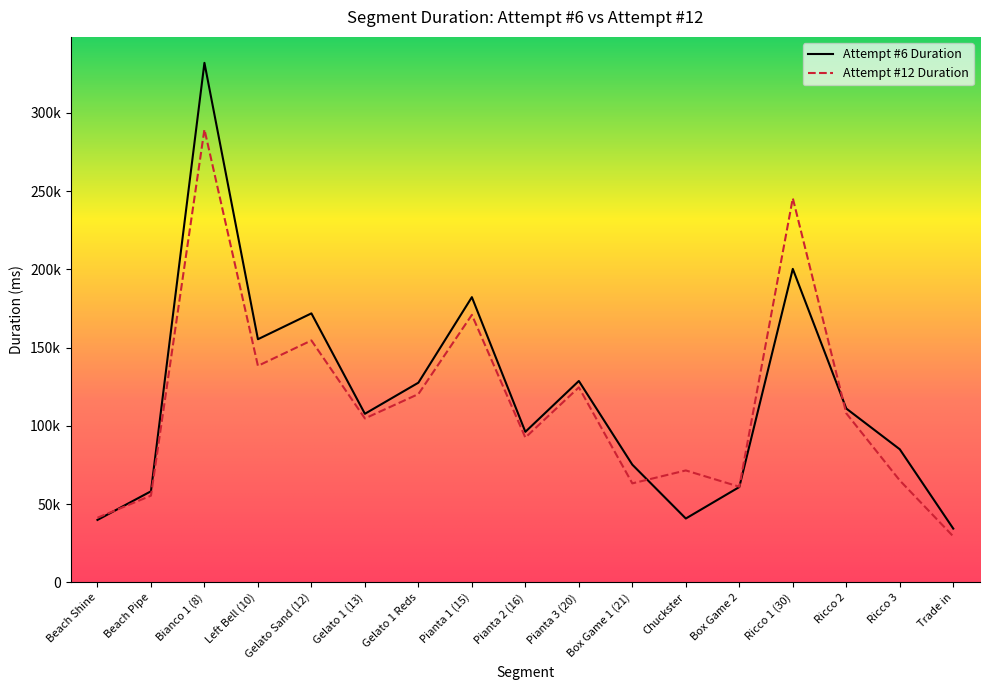

At Left Bell (10), list the series in order from largest to smallest.

Attempt #6 Duration, Attempt #12 Duration